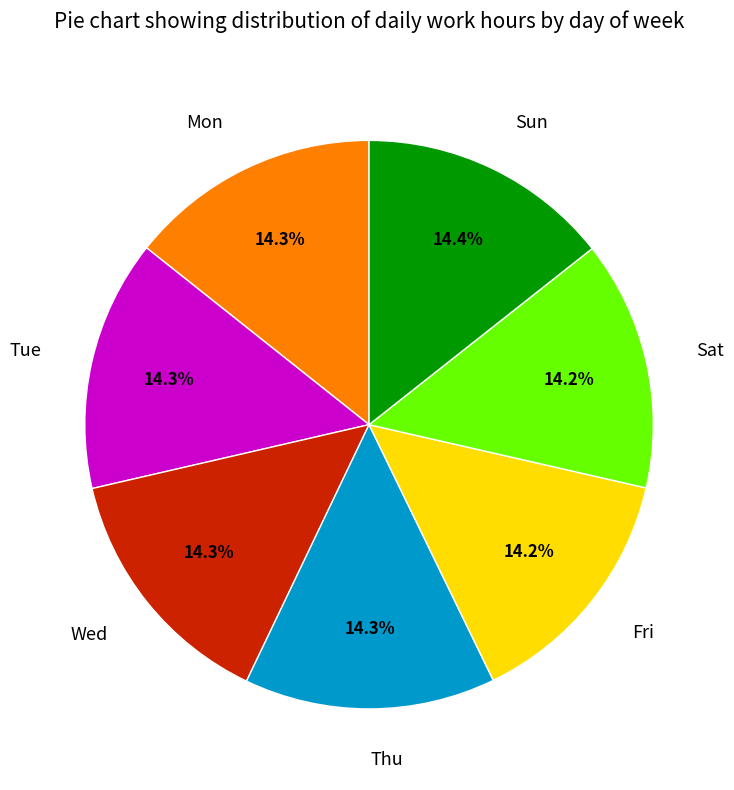

What percentage is the Mon slice, to the nearest percent?

14%